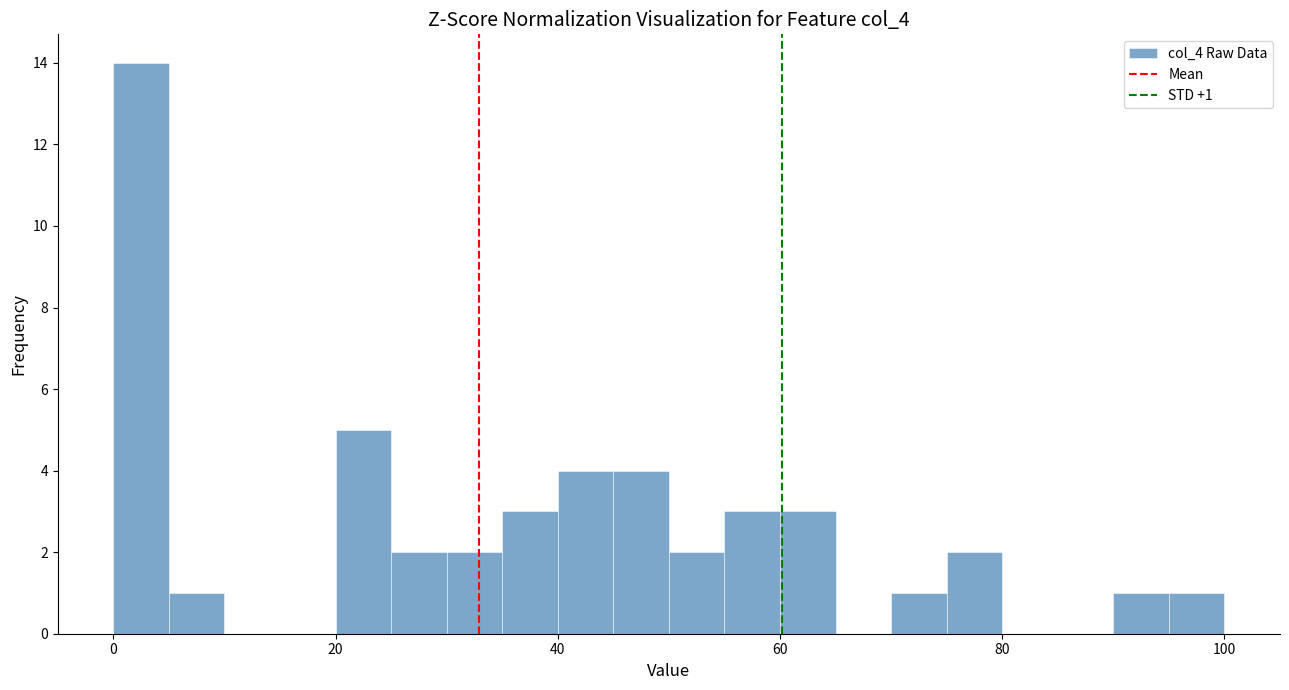

Read against the x-axis, roughly where is the centre of the tallest bar?

2